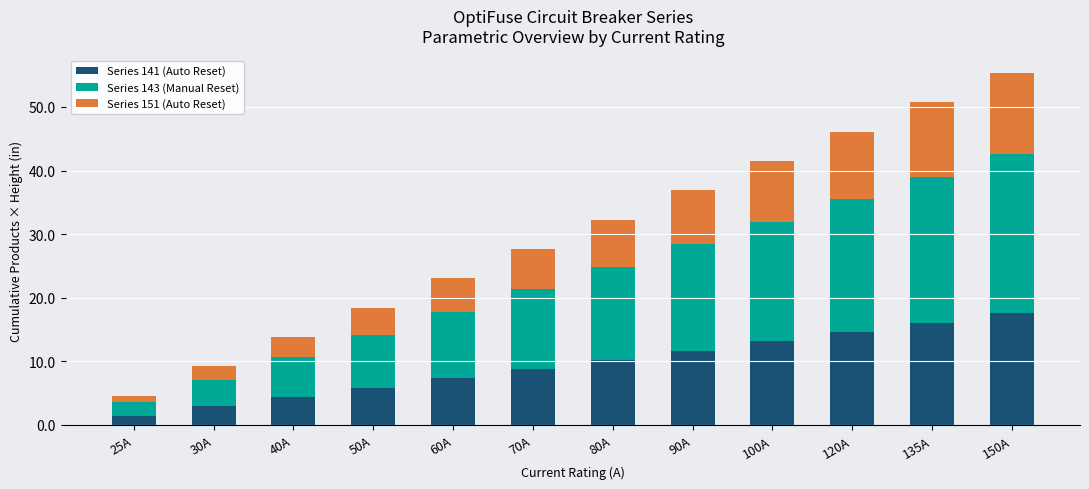

Are the bars horizontal?

No